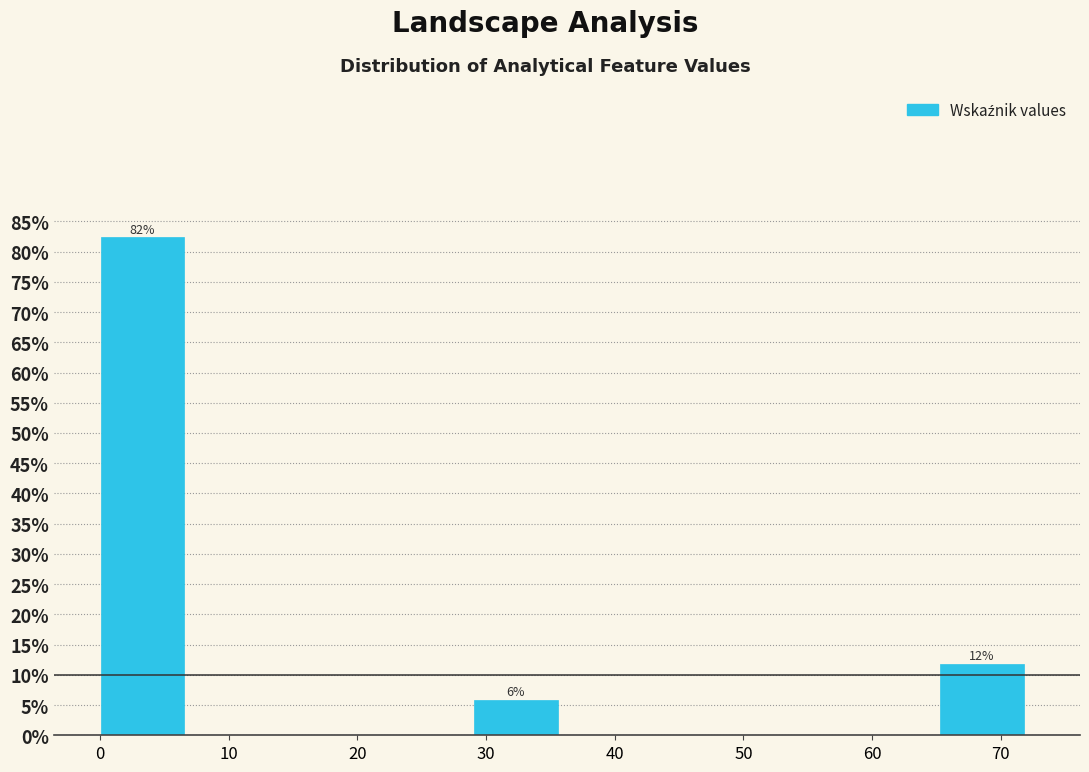

Which range on the x-axis has the tallest bar?

0 to 7